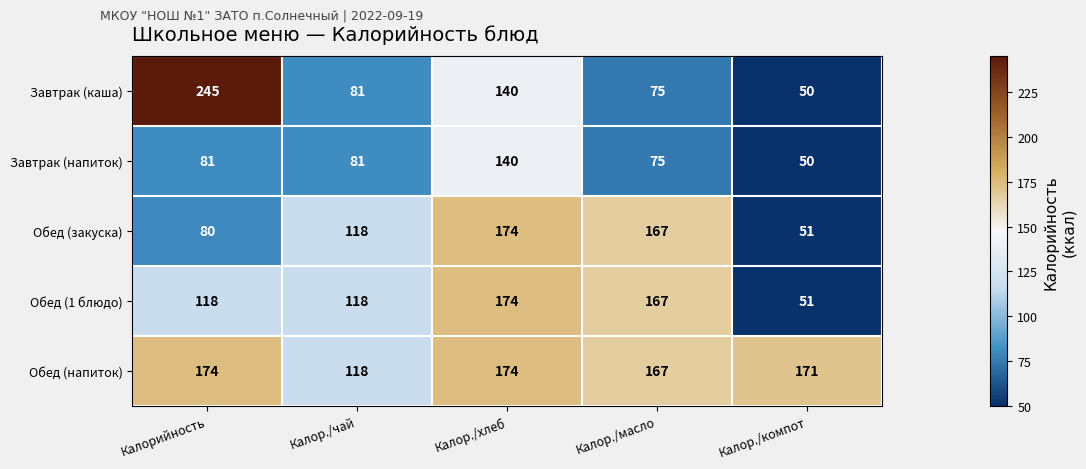

True or false: Обед (1 блюдо) has a value of 174 at Калор./хлеб.

True